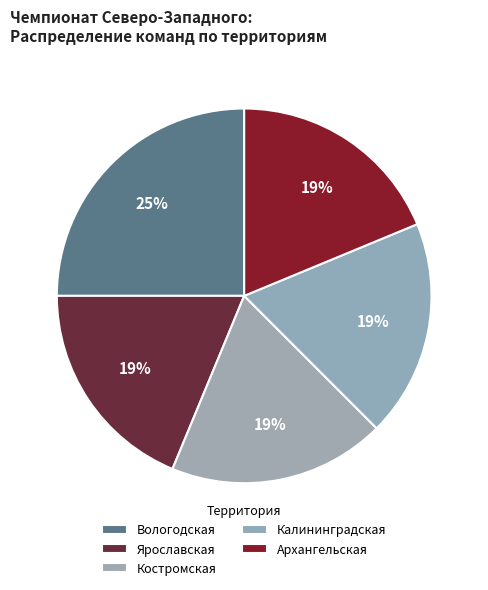

Approximately how many times larger is the value at Архангельская compared to Вологодская?

0.8